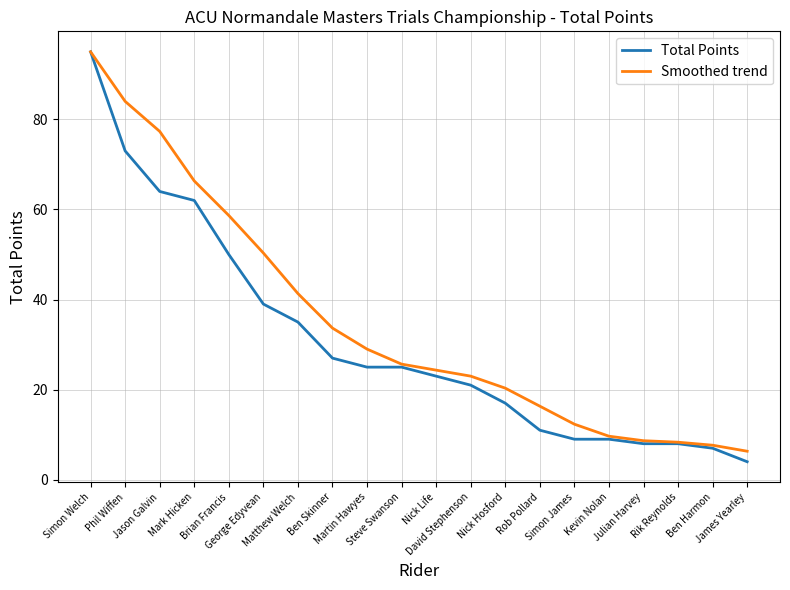

At which label is Total Points closest to 49?

Brian Francis